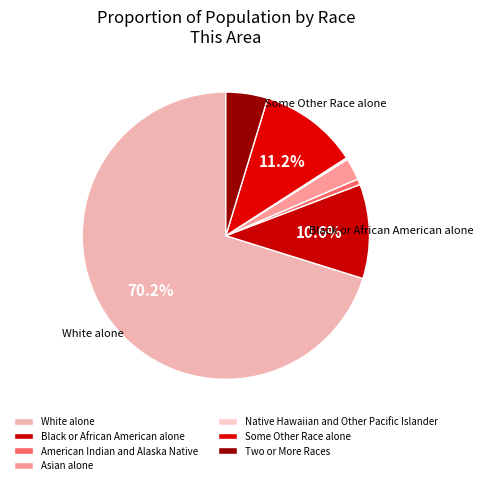

True or false: Native Hawaiian and Other Pacific Islander accounts for 0% of the total.

True